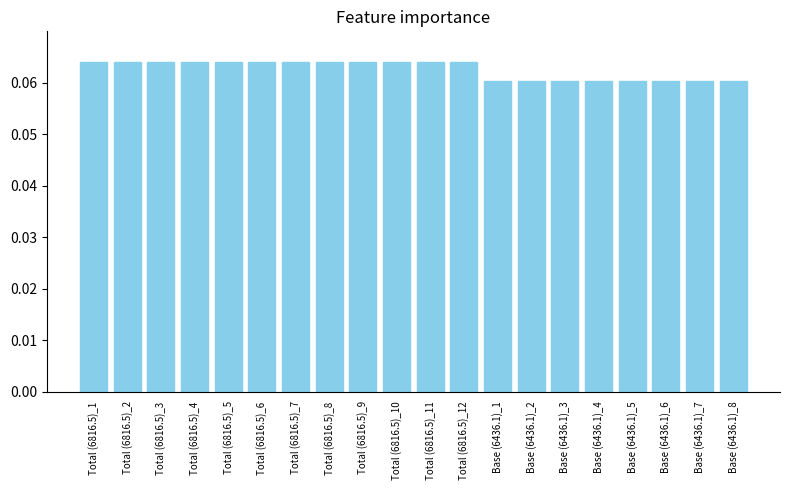

How many categories are shown in the chart?

20